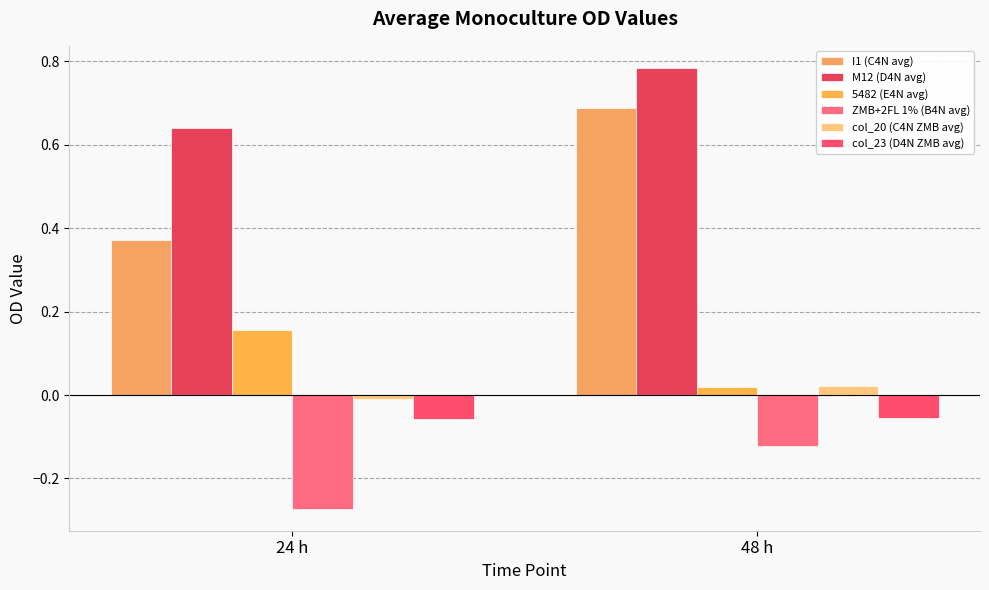

Is it true that ZMB+2FL 1% (B4N avg) equals -0.3 at 24 h?

True